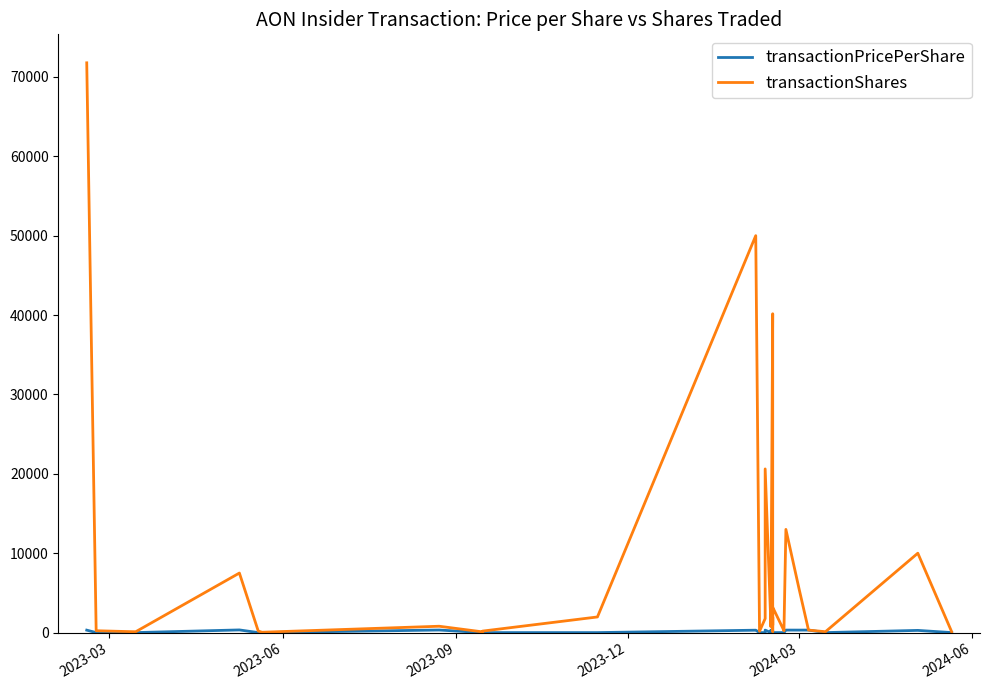

Which label corresponds to the largest value in the chart?

2023-03